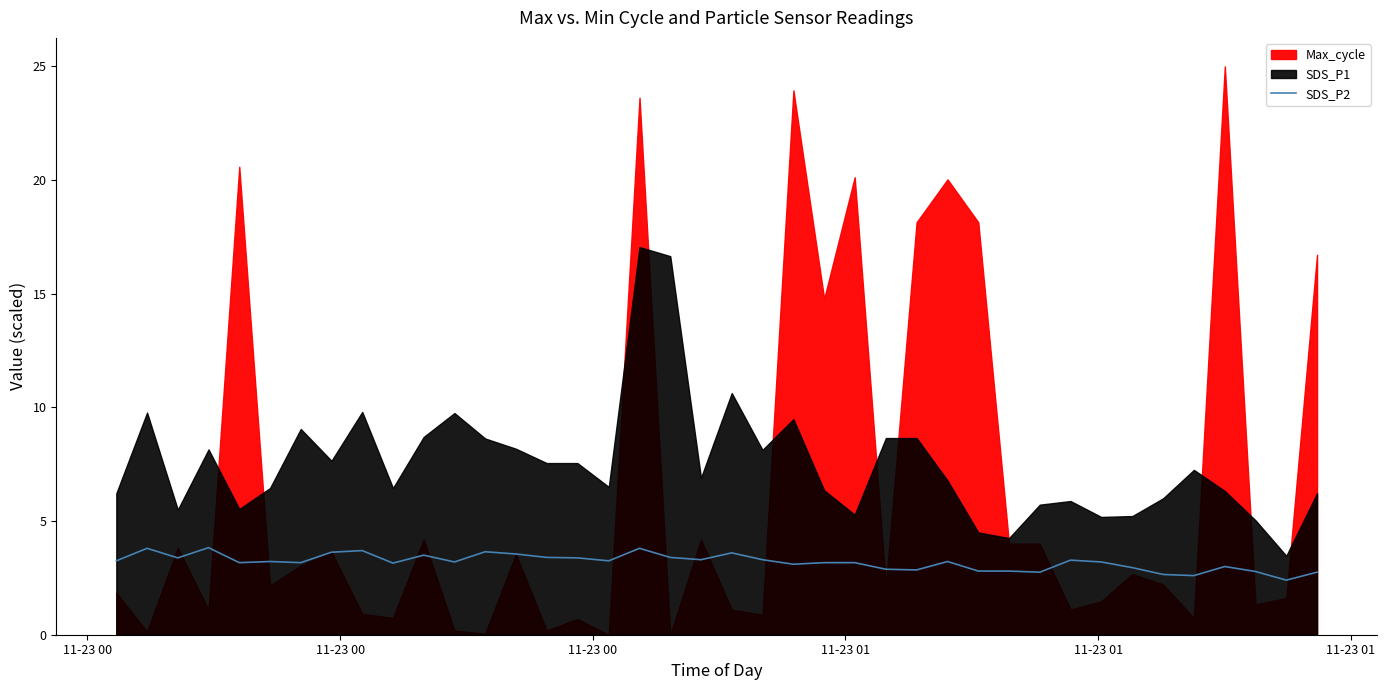

What is the maximum value for SDS_P2?

3.8